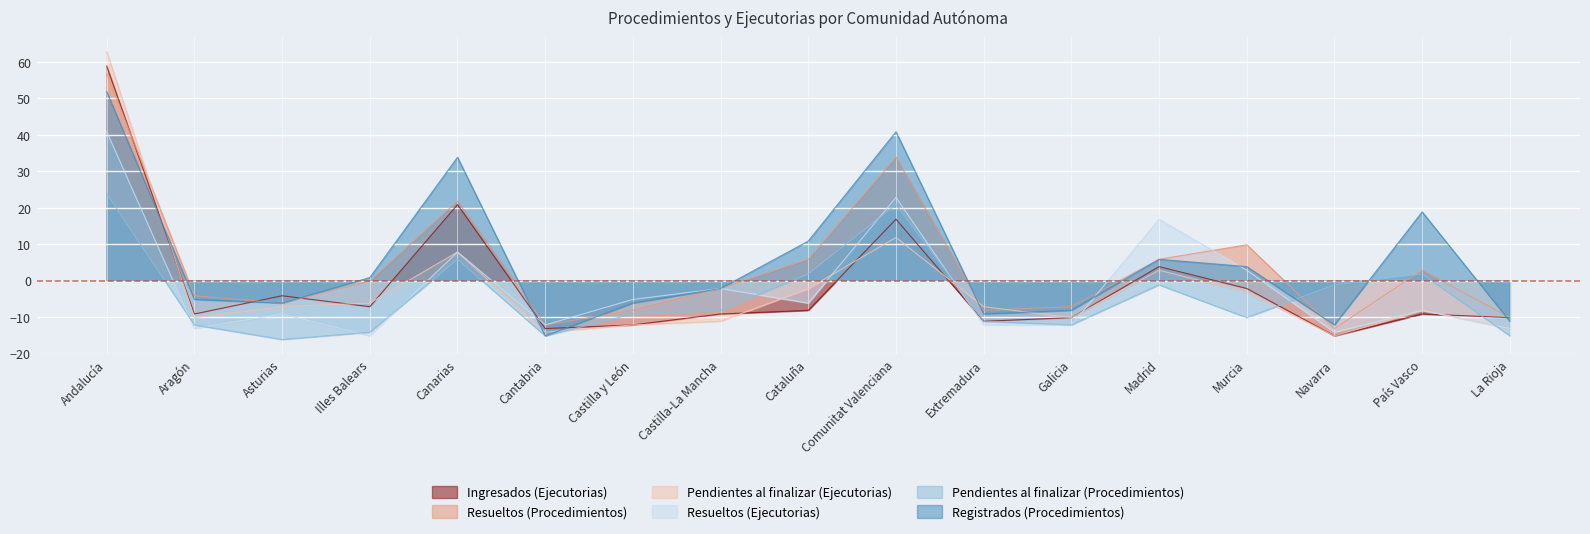

How many values in Resueltos (Procedimientos) are above zero?

7